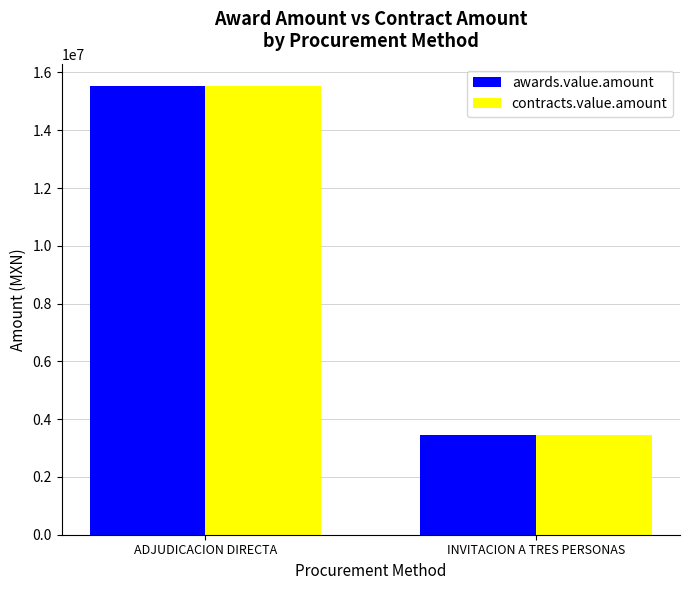

Rank the categories by contracts.value.amount value from highest to lowest.

ADJUDICACION DIRECTA, INVITACION A TRES PERSONAS